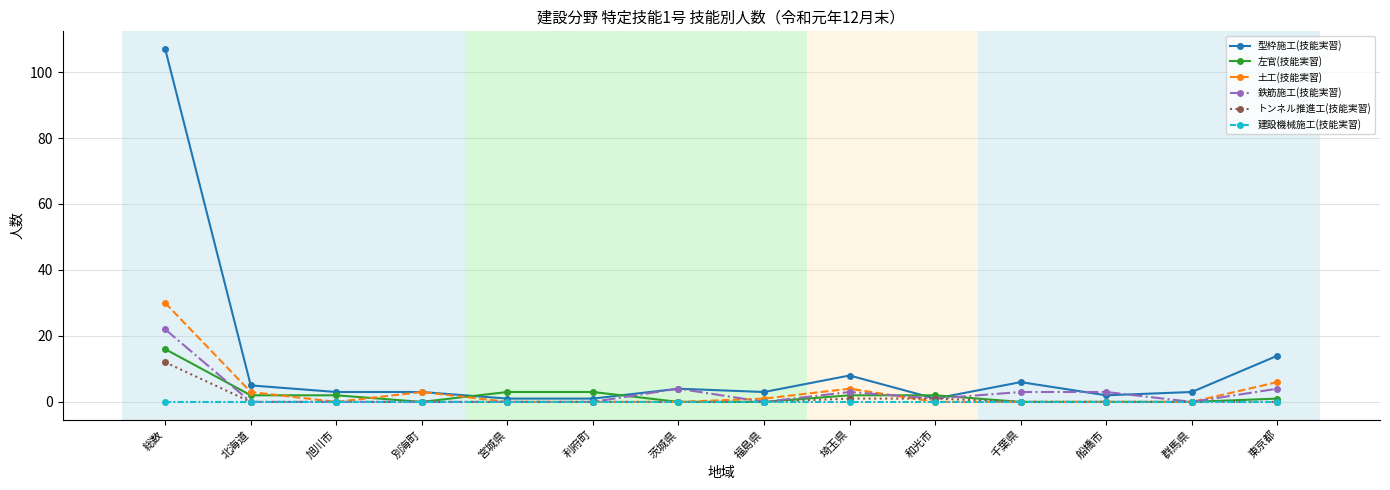

Is it true that 土工(技能実習) equals 3 at 別海町?

True